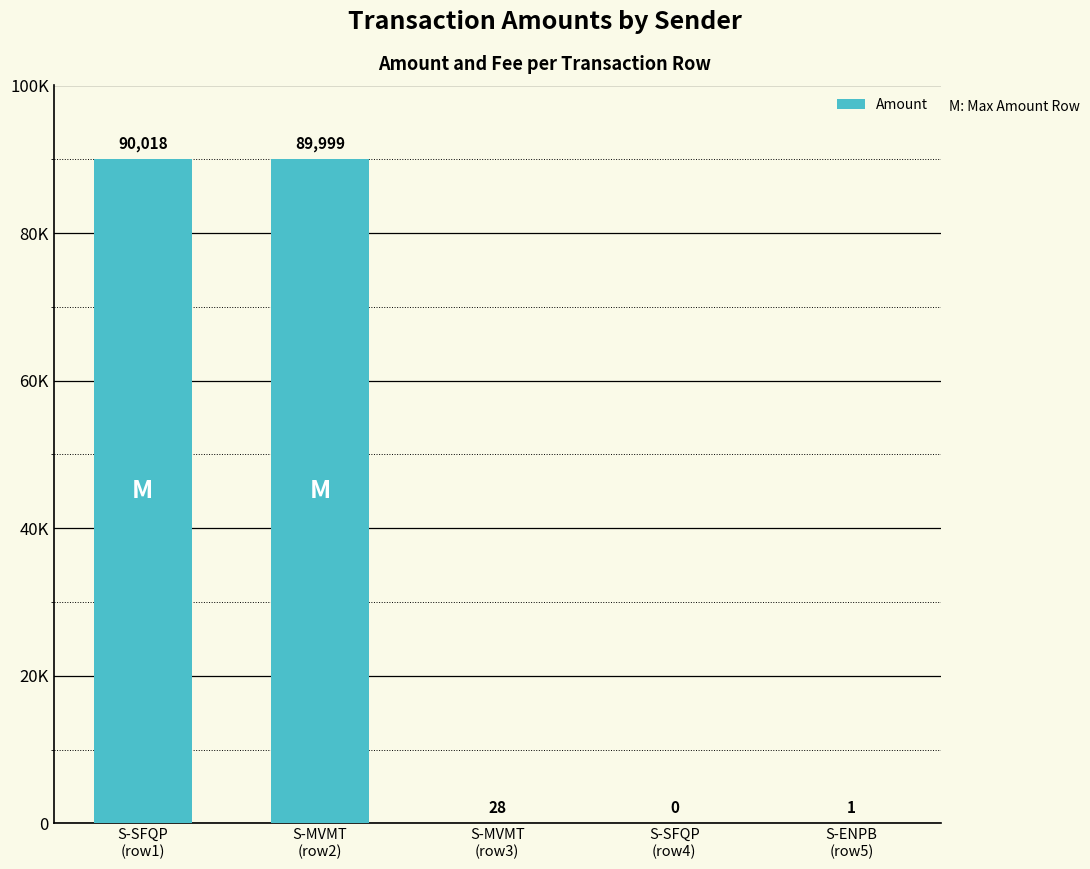

Are the bars horizontal?

No